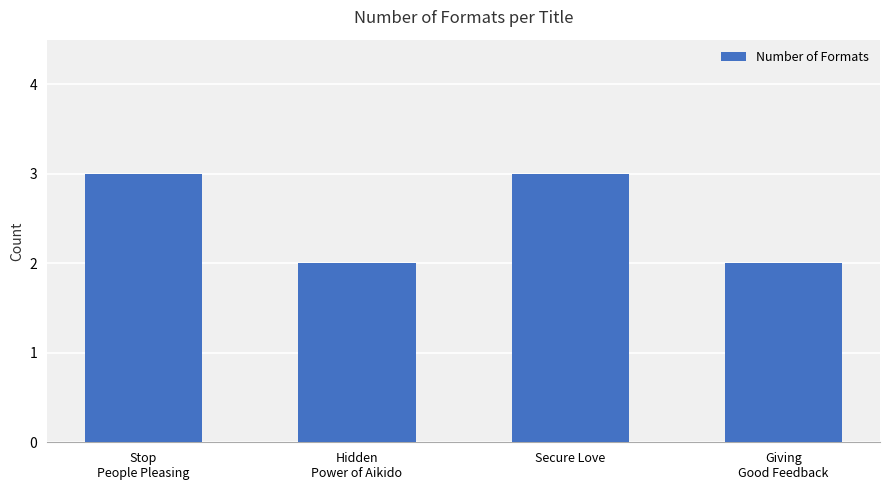

What is the change in value from Stop
People Pleasing to Hidden
Power of Aikido?

-1